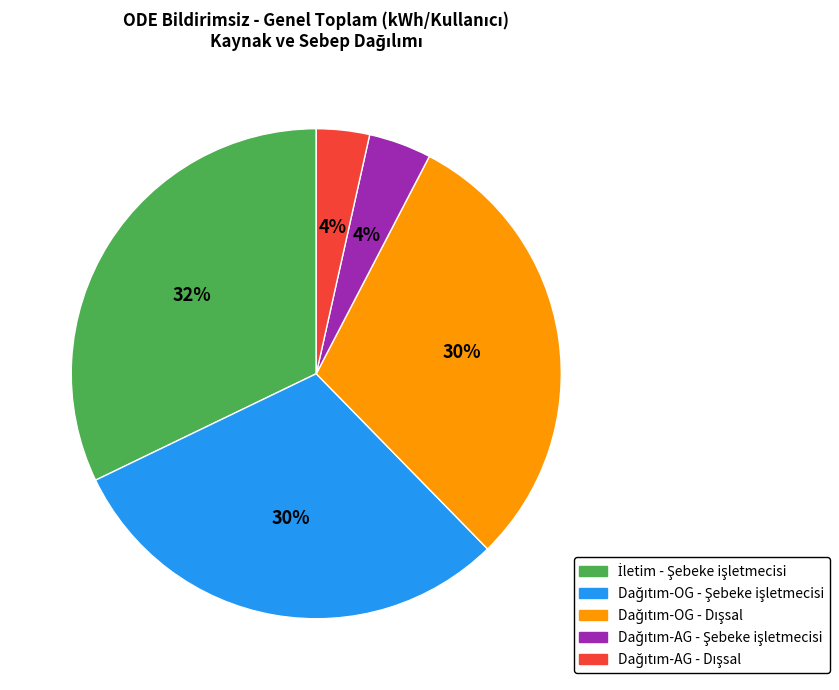

Is there a majority slice in this chart?

No